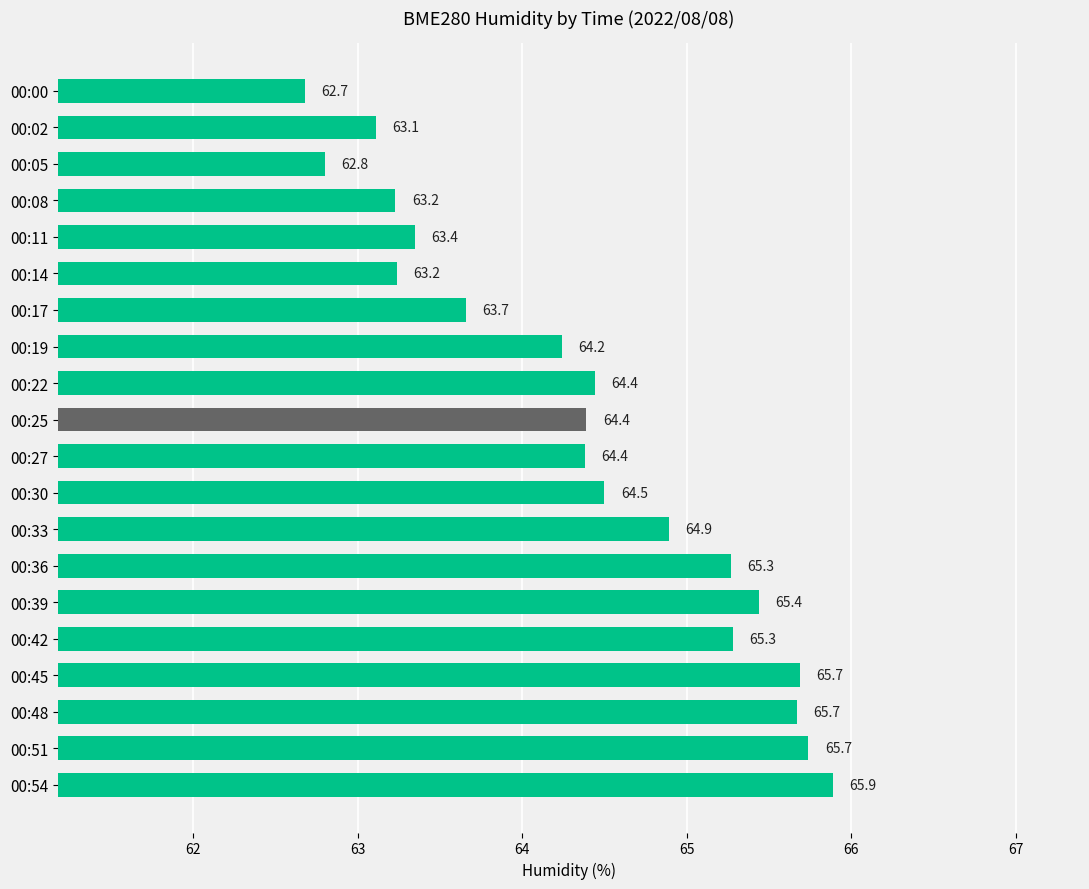

Reading top to bottom, transcribe all the data shown in this chart.

62.7	63.1	62.8	63.2	63.4	63.2	63.7	64.2	64.4	64.4	64.4	64.5	64.9	65.3	65.4	65.3	65.7	65.7	65.7	65.9